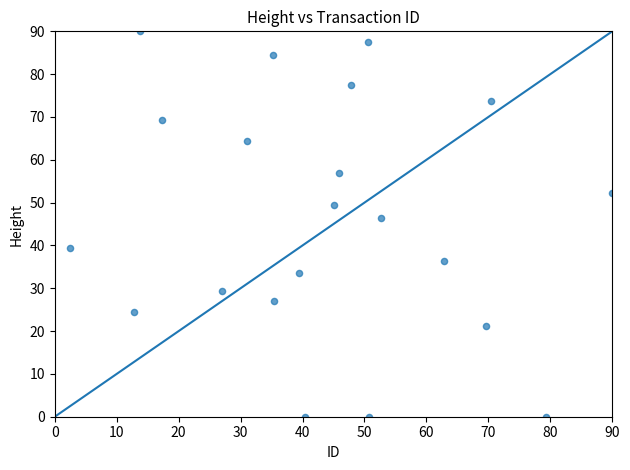

What is the range of X values (max minus min)?

87.6